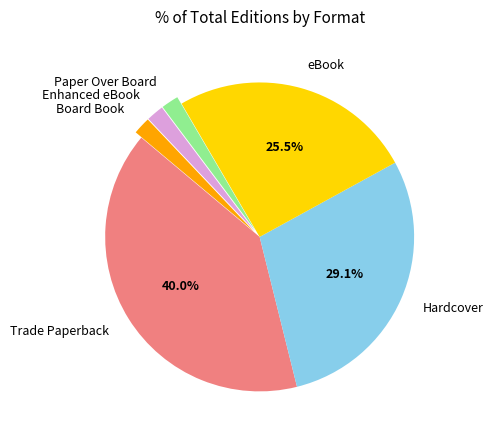

How many slices are in this pie chart?

6